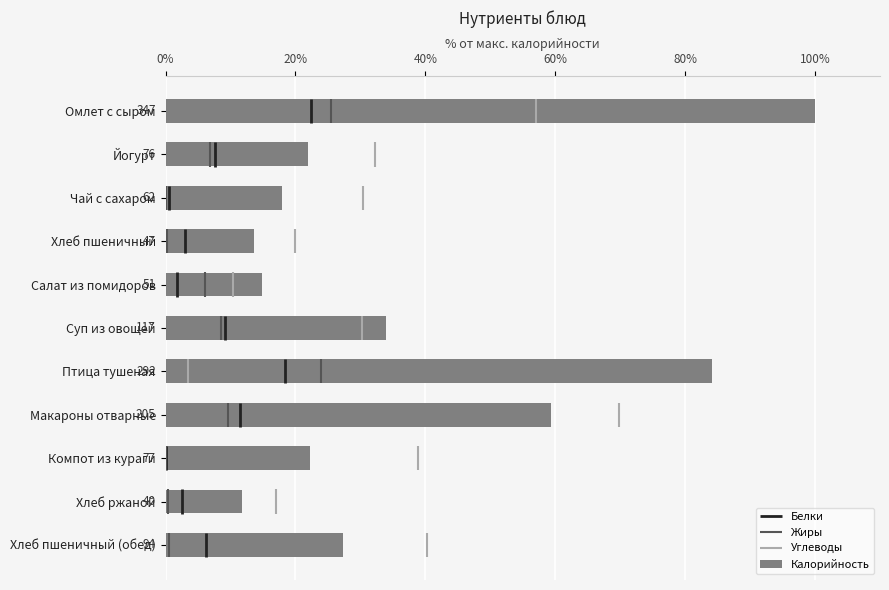

Between Хлеб пшеничный and Птица тушеная, which is larger?

Птица тушеная